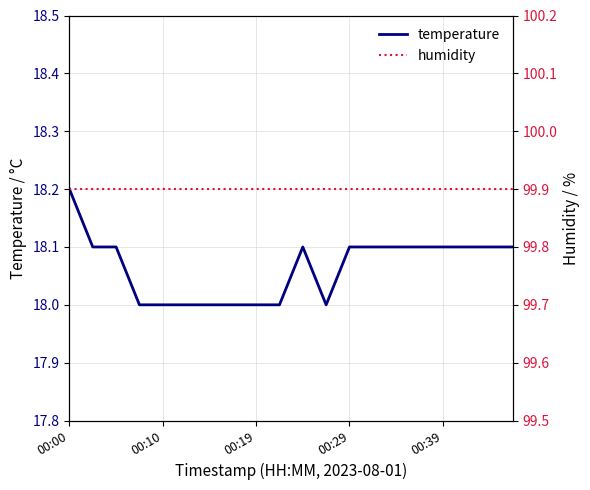

Is the value of humidity at 13 greater than the value of temperature at 19?

Yes